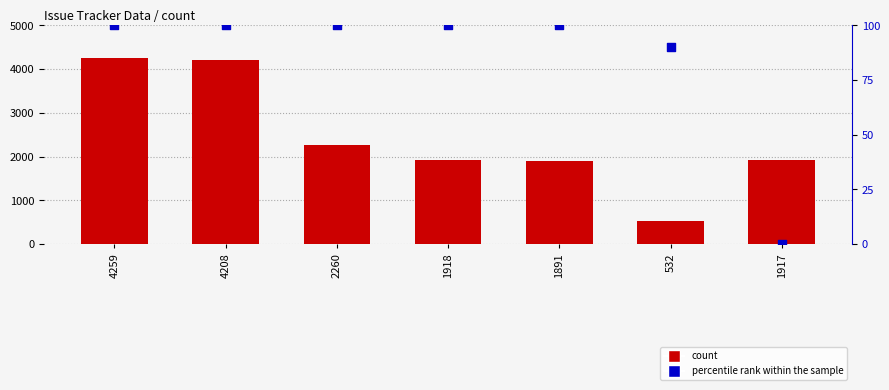

Is the value of percentile rank within the sample at 4259 greater than the value of count at 1917?

No